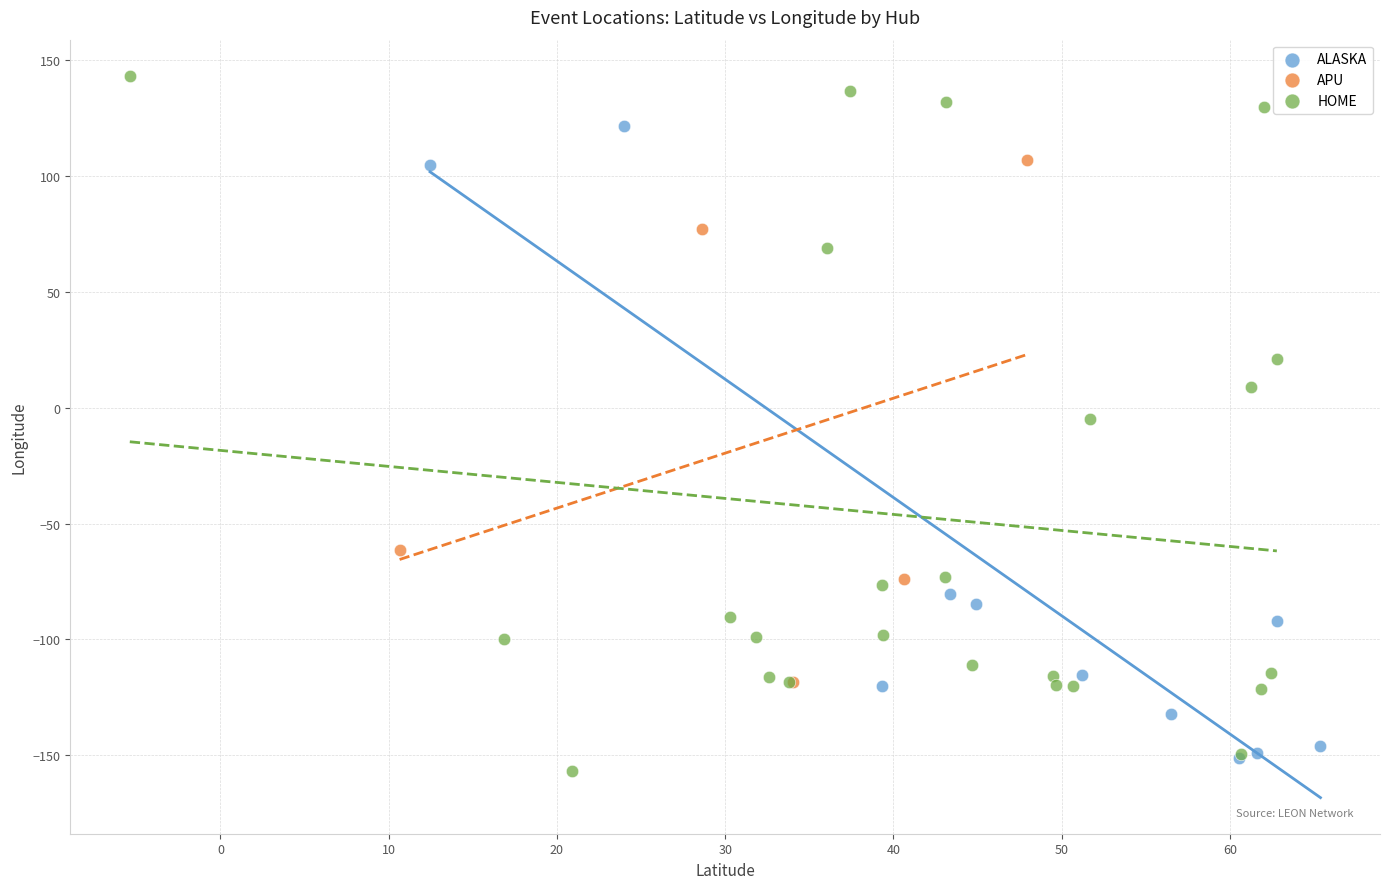

Which series reaches the maximum Y coordinate?

HOME